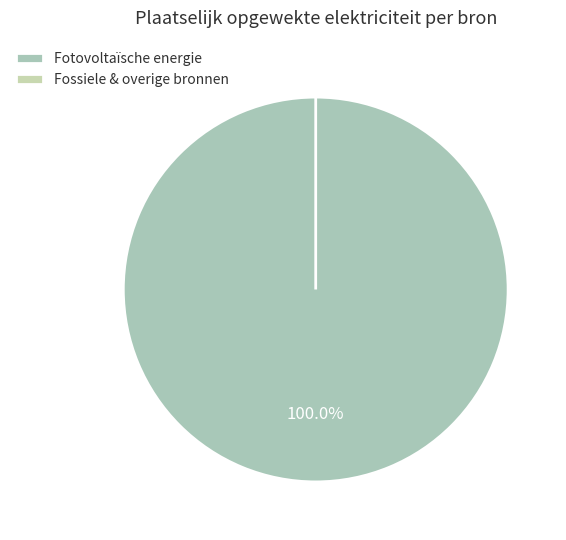

Count the number of slices in the pie.

6